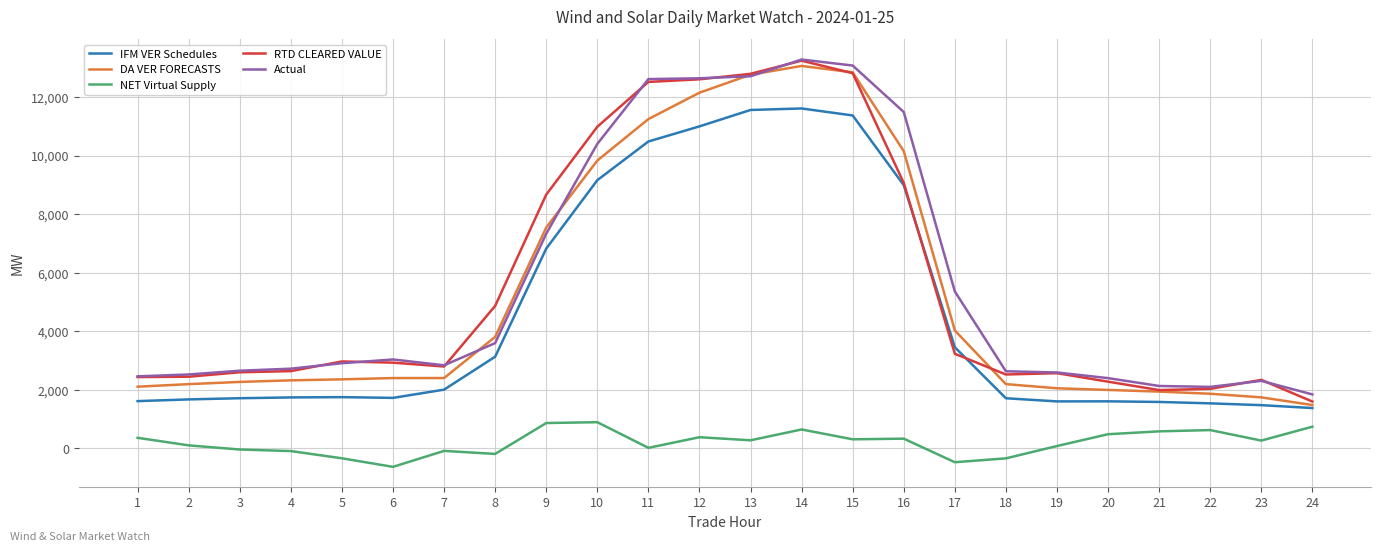

True or false: Actual and NET Virtual Supply intersect in this chart.

False